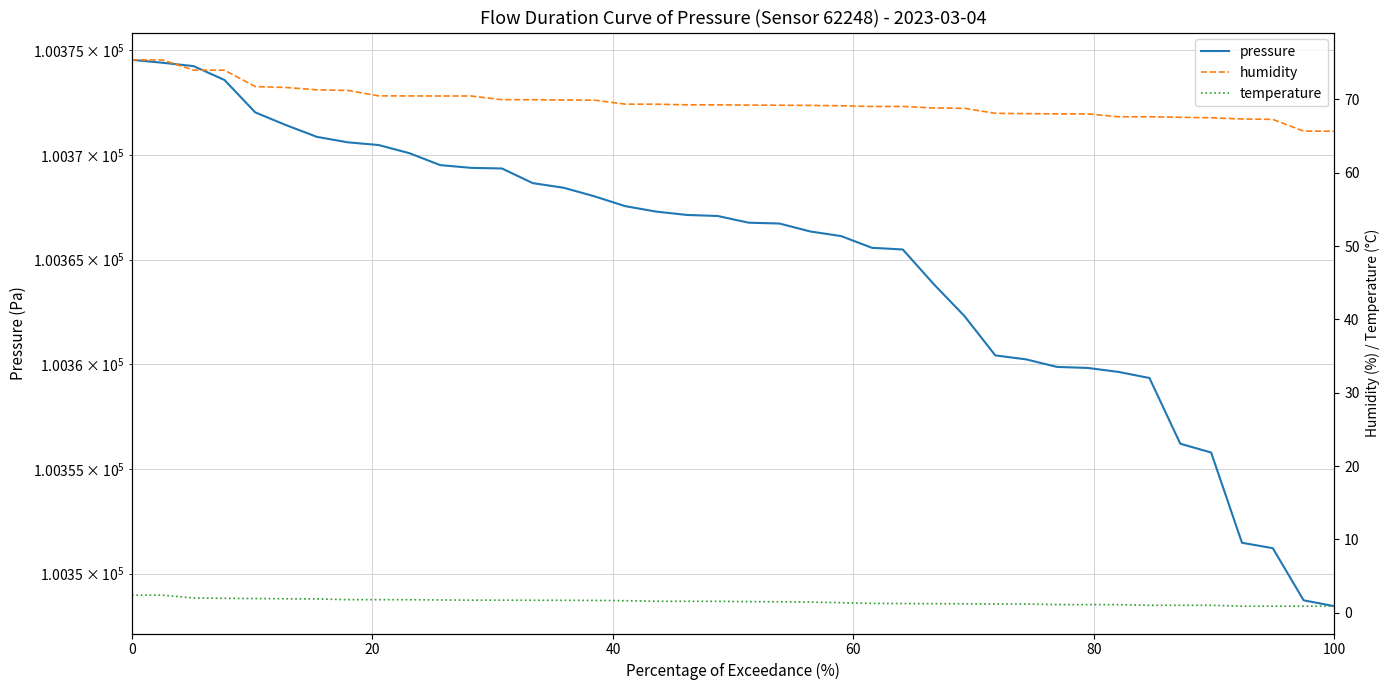

The temperature series shows 0.6 at 35. True or false?

False